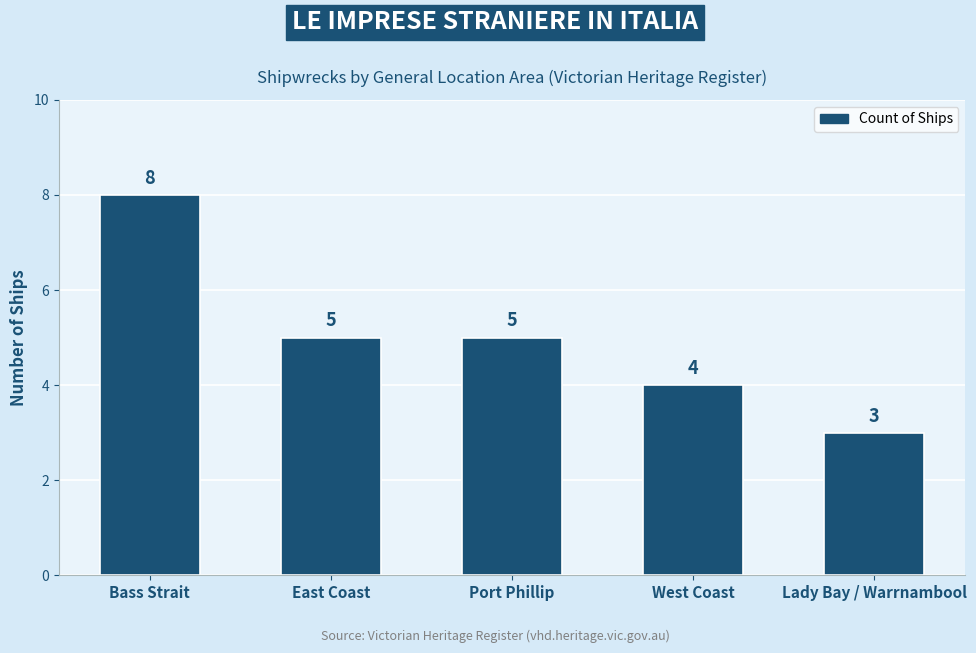

Count the number of data series in this chart.

1